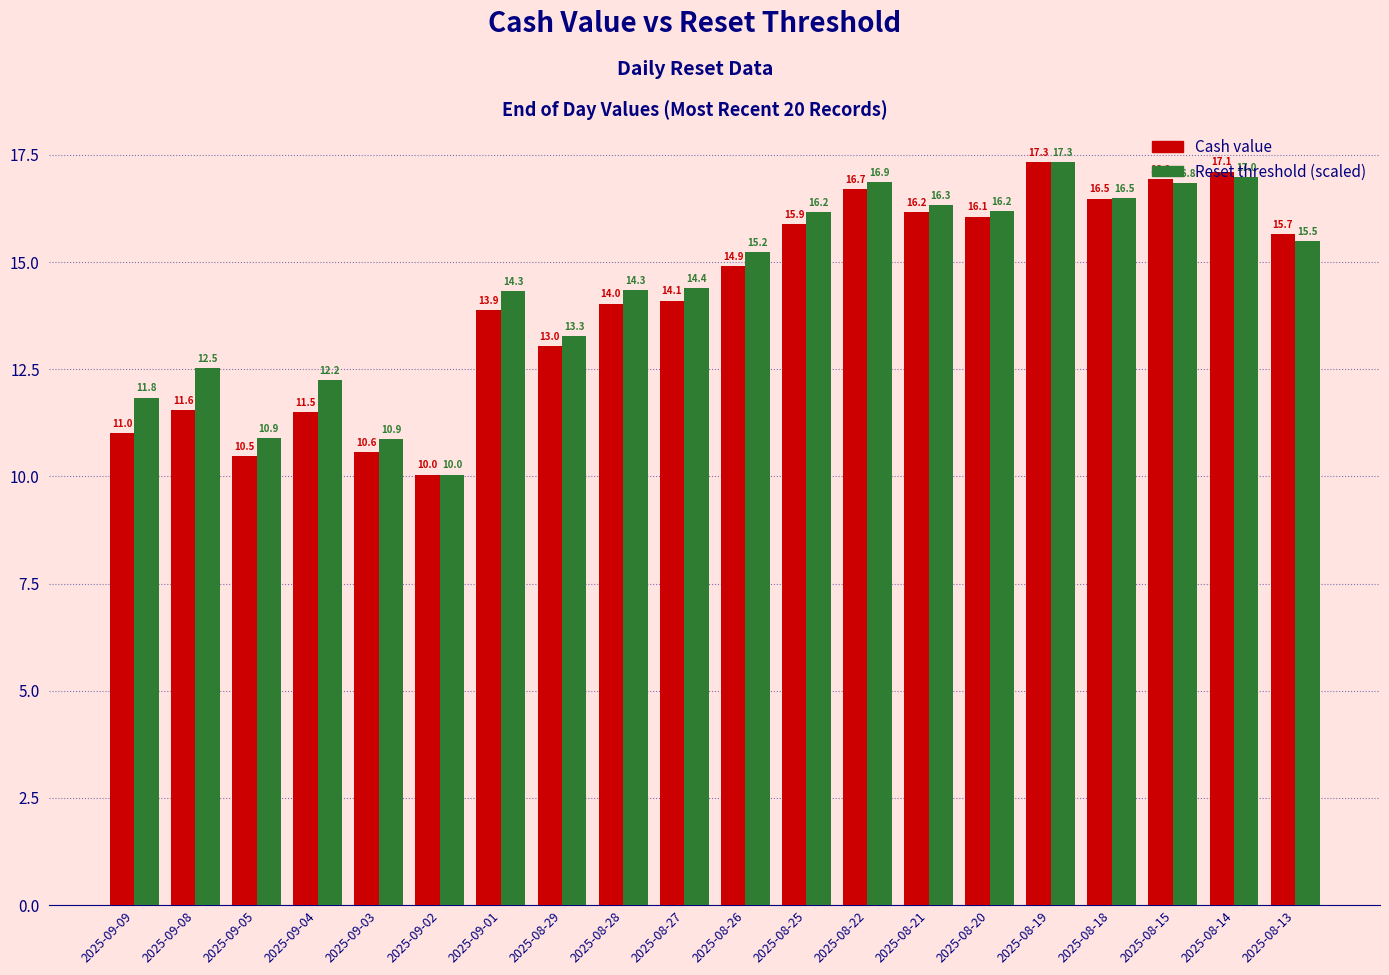

At 2025-08-22, list the series in order from smallest to largest.

Cash value, Reset threshold (scaled)